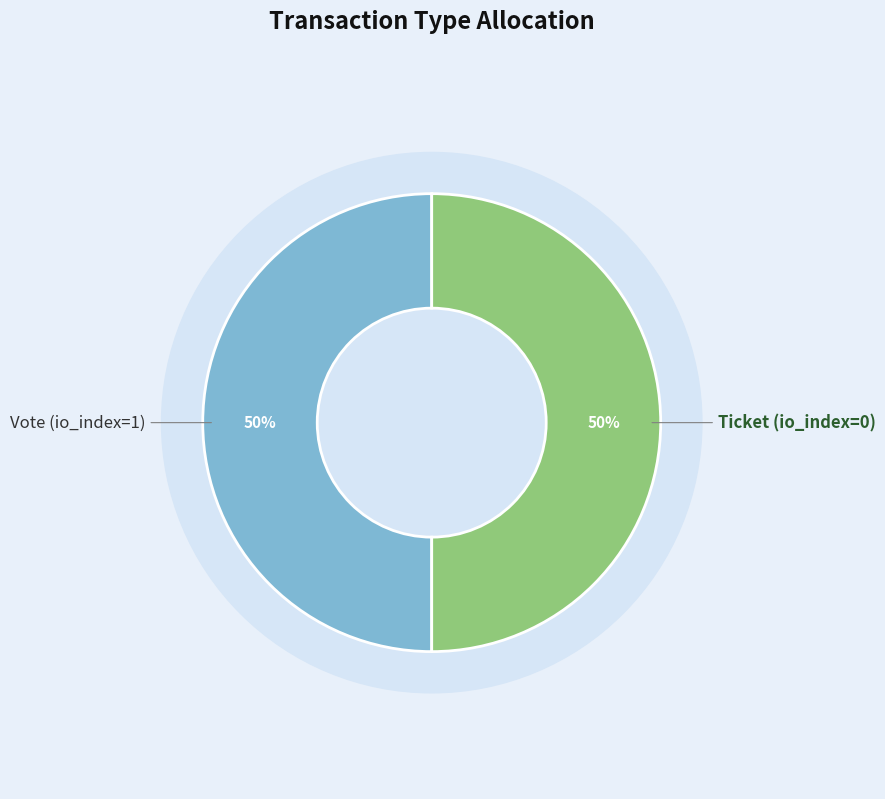

To the nearest percent, what is the average slice percentage?

50%